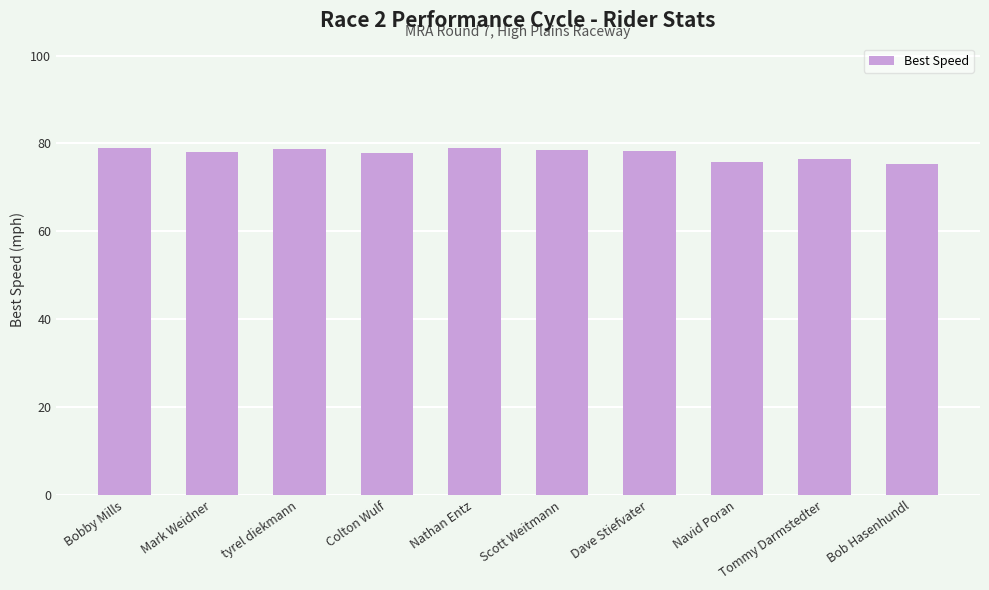

What is the smallest value displayed?

75.4